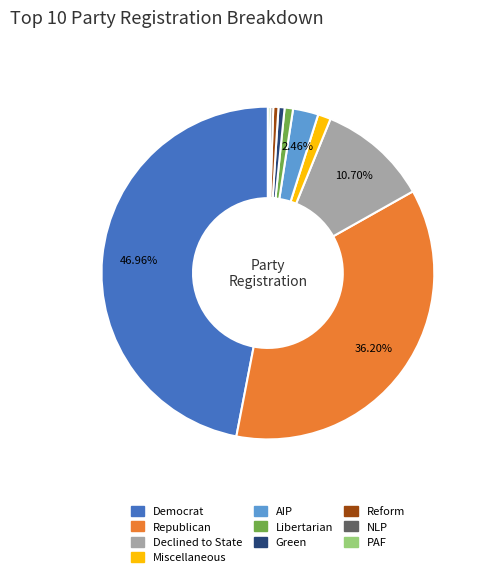

Is there a majority slice in this chart?

No